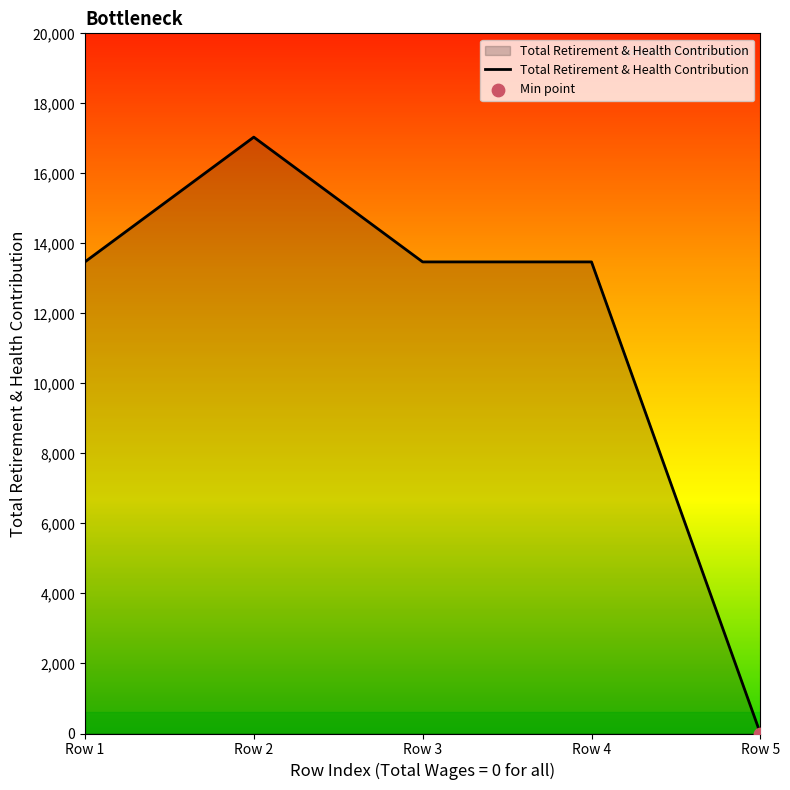

Approximately how many times larger is the value at Row 3 compared to Row 2?

0.8